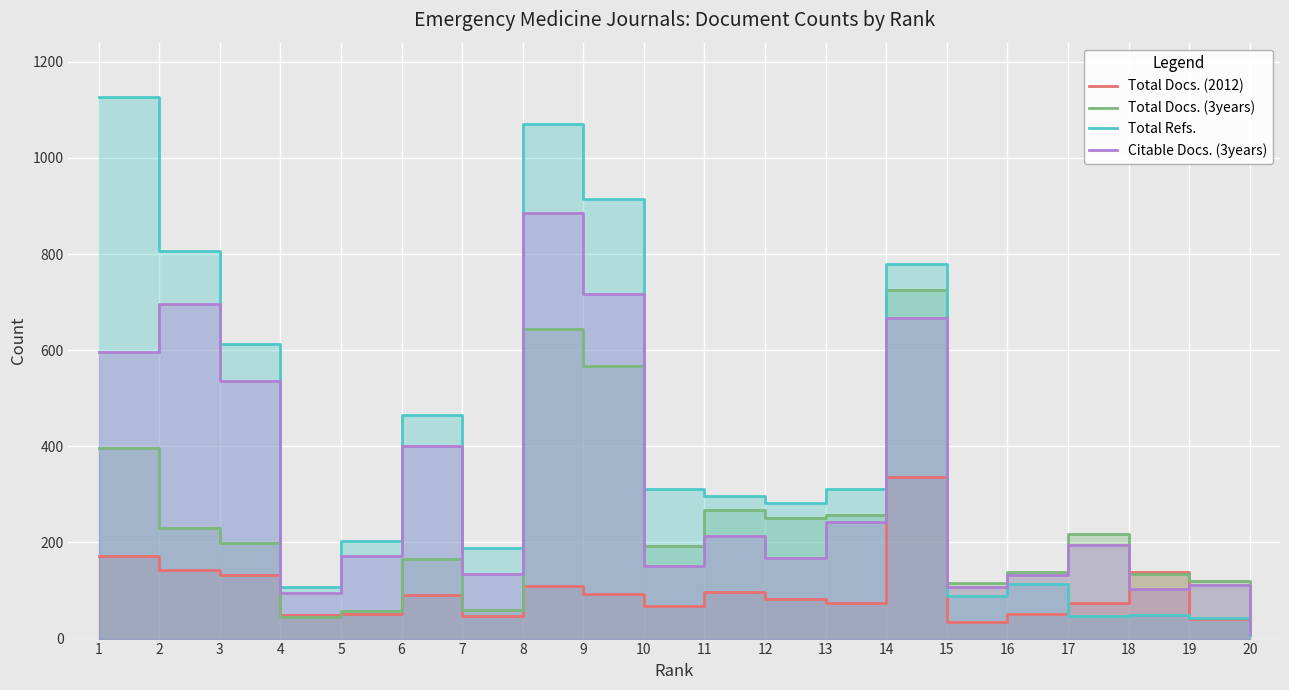

How many data points does each series have?

20